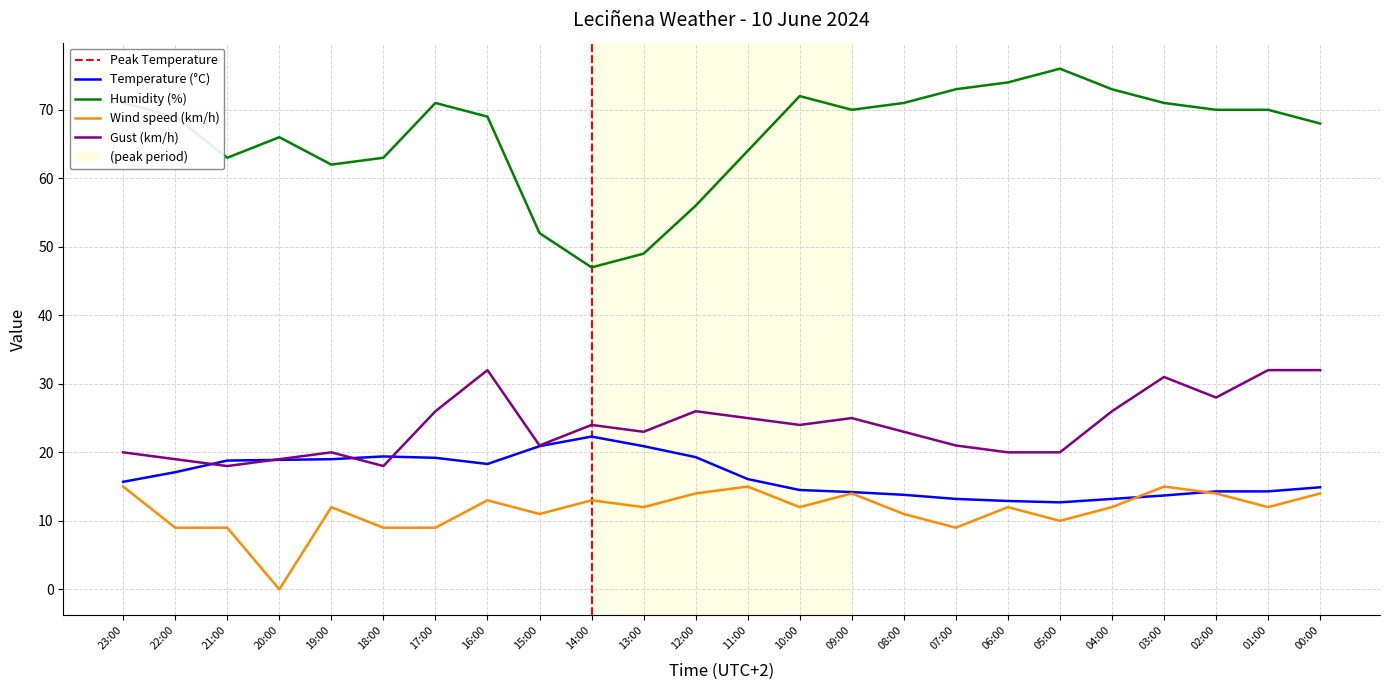

At how many categories does at least one series exceed 67?

15